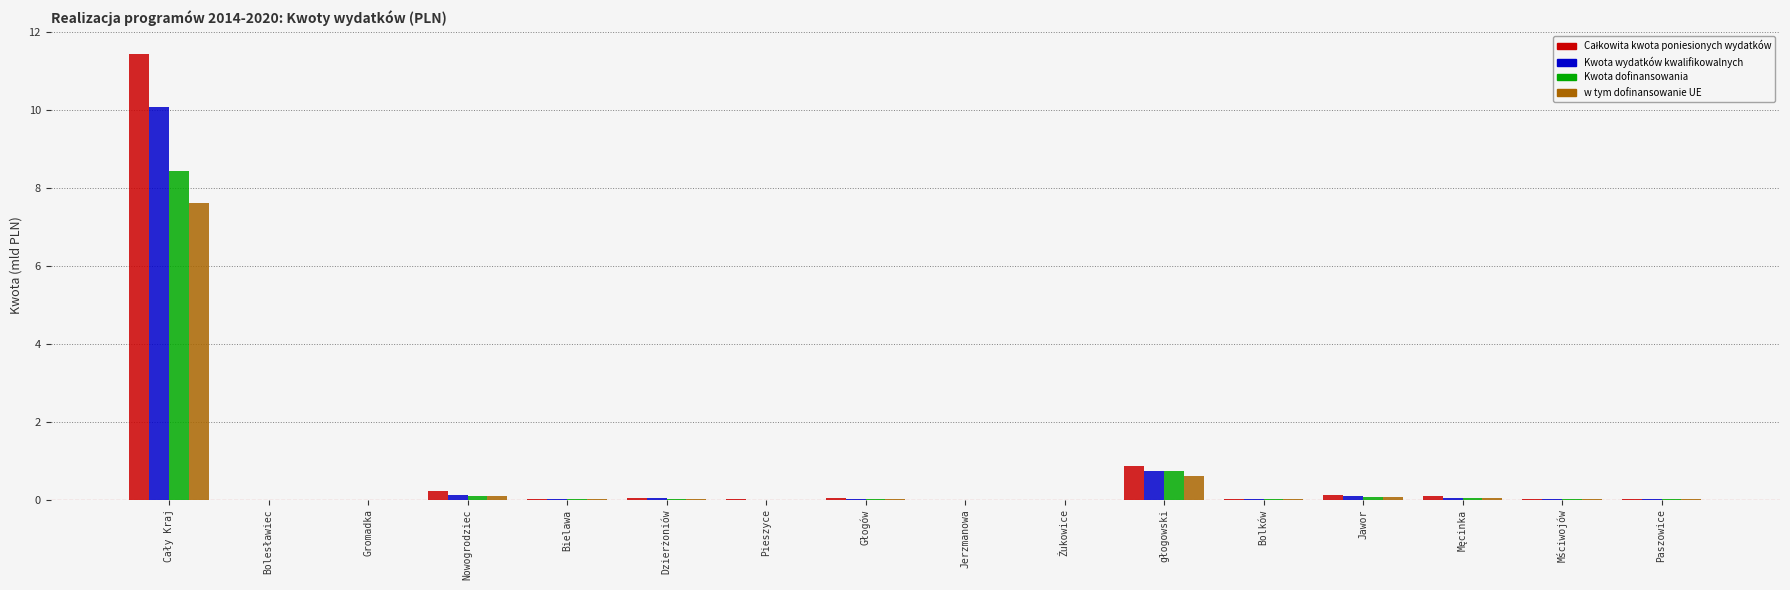

What is the greatest value displayed?

11.5